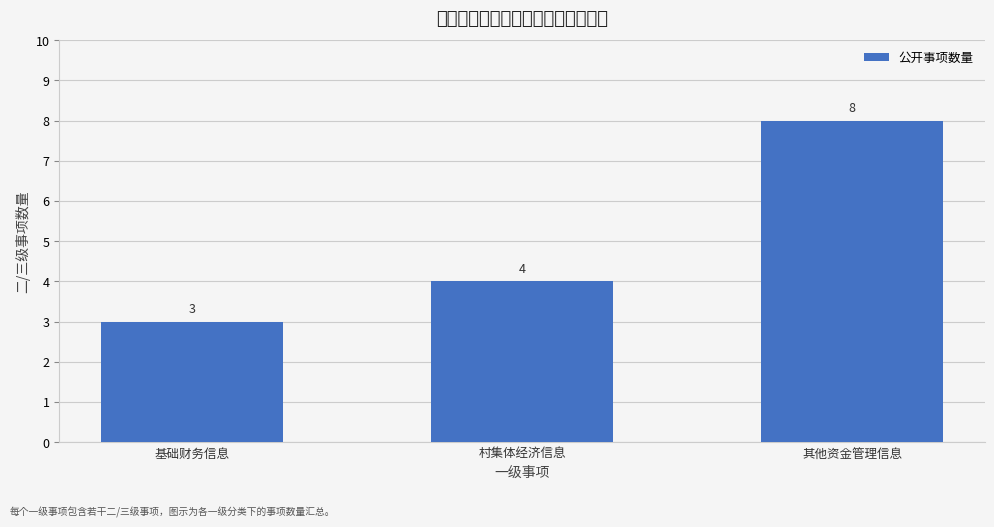

Which label corresponds to the smallest value in the chart?

基础财务信息